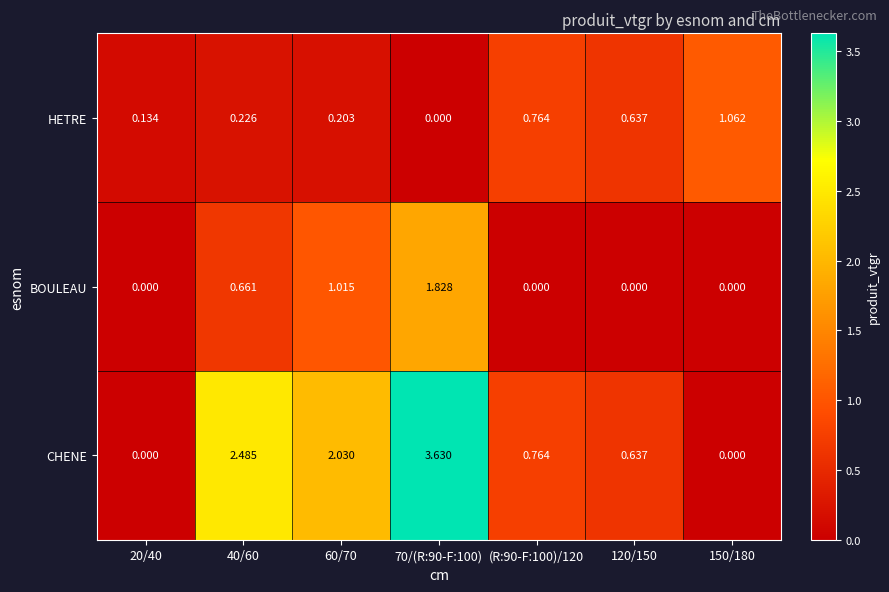

Which series has the largest range (max minus min)?

CHENE